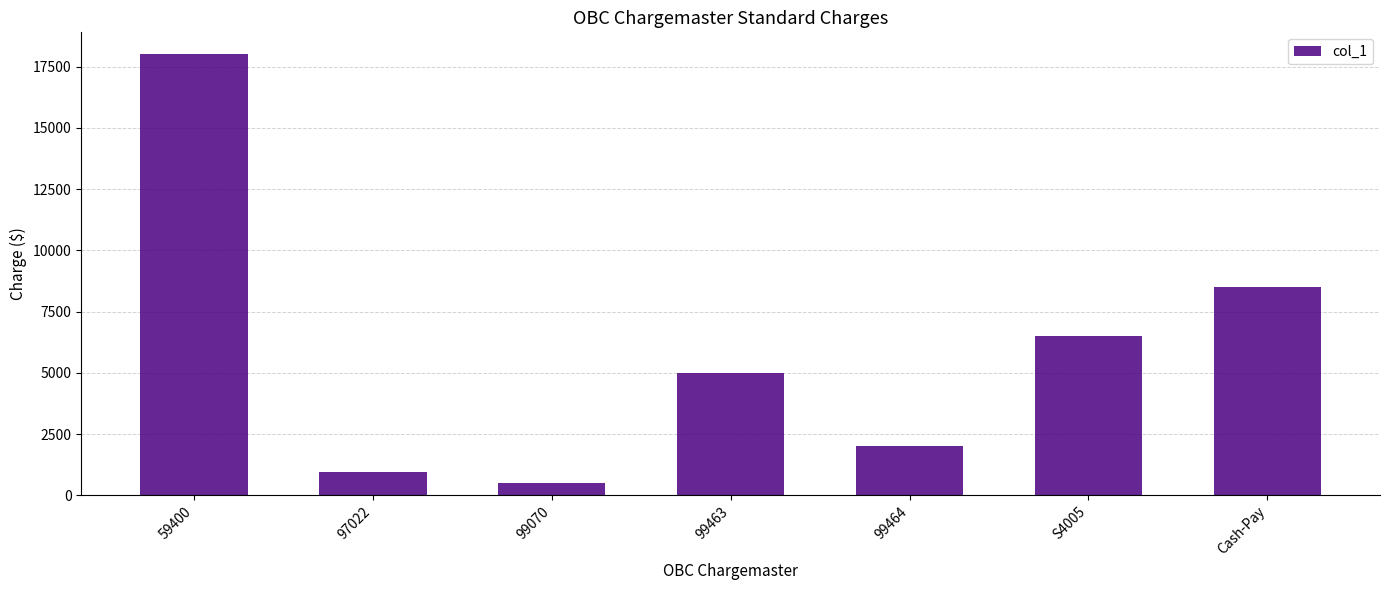

Which category has the highest value across all series?

59400